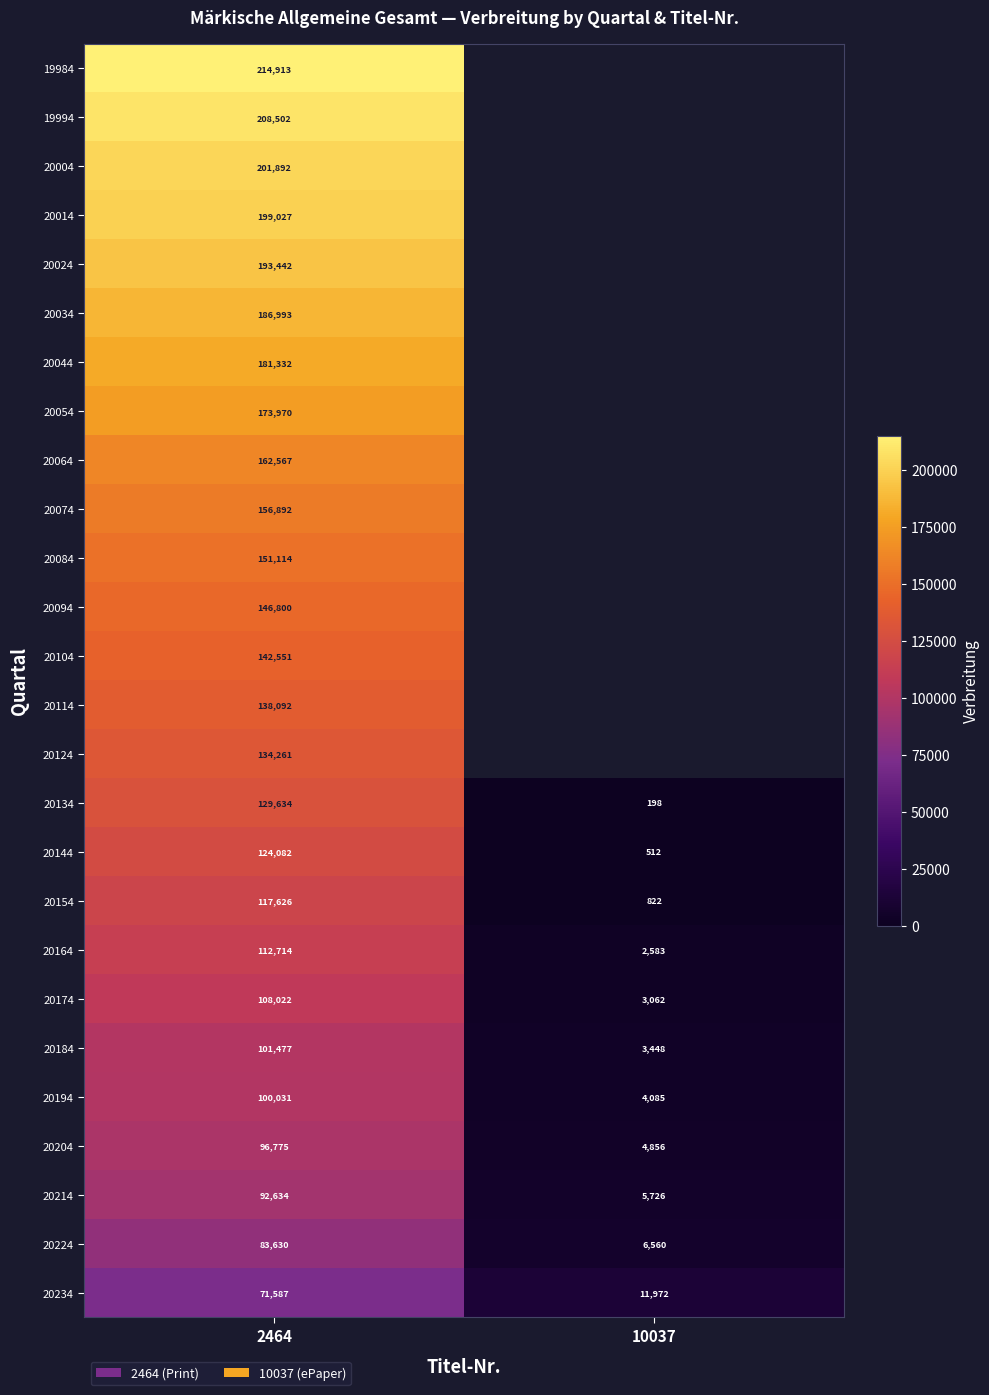

Rank the categories by 20144 value from highest to lowest.

2464, 10037